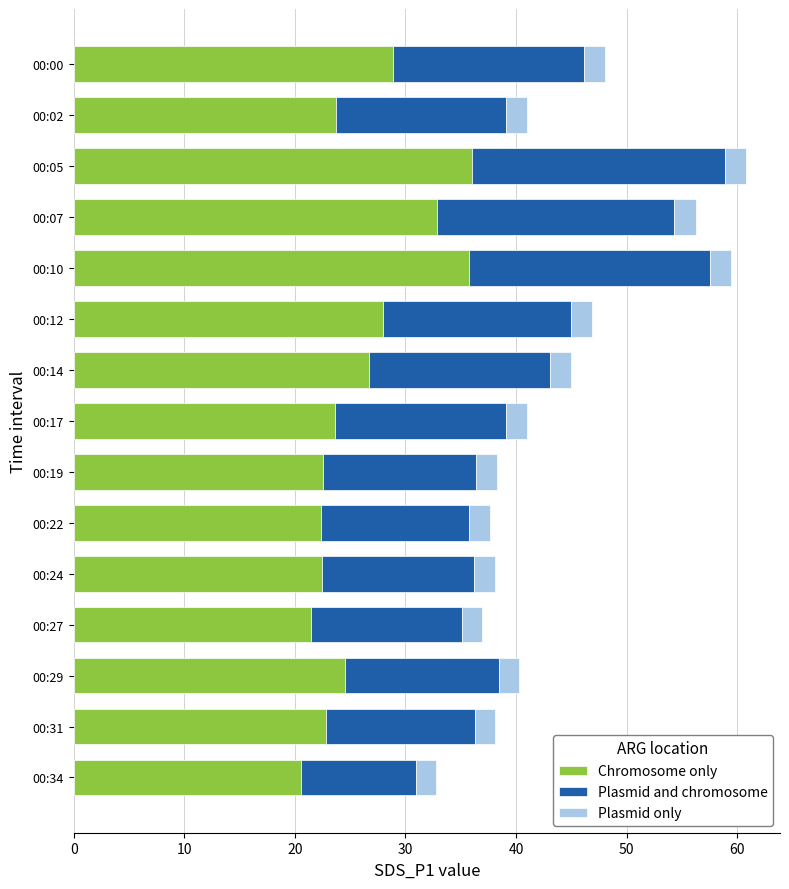

What is the total value across all series at 00:00?

48.1